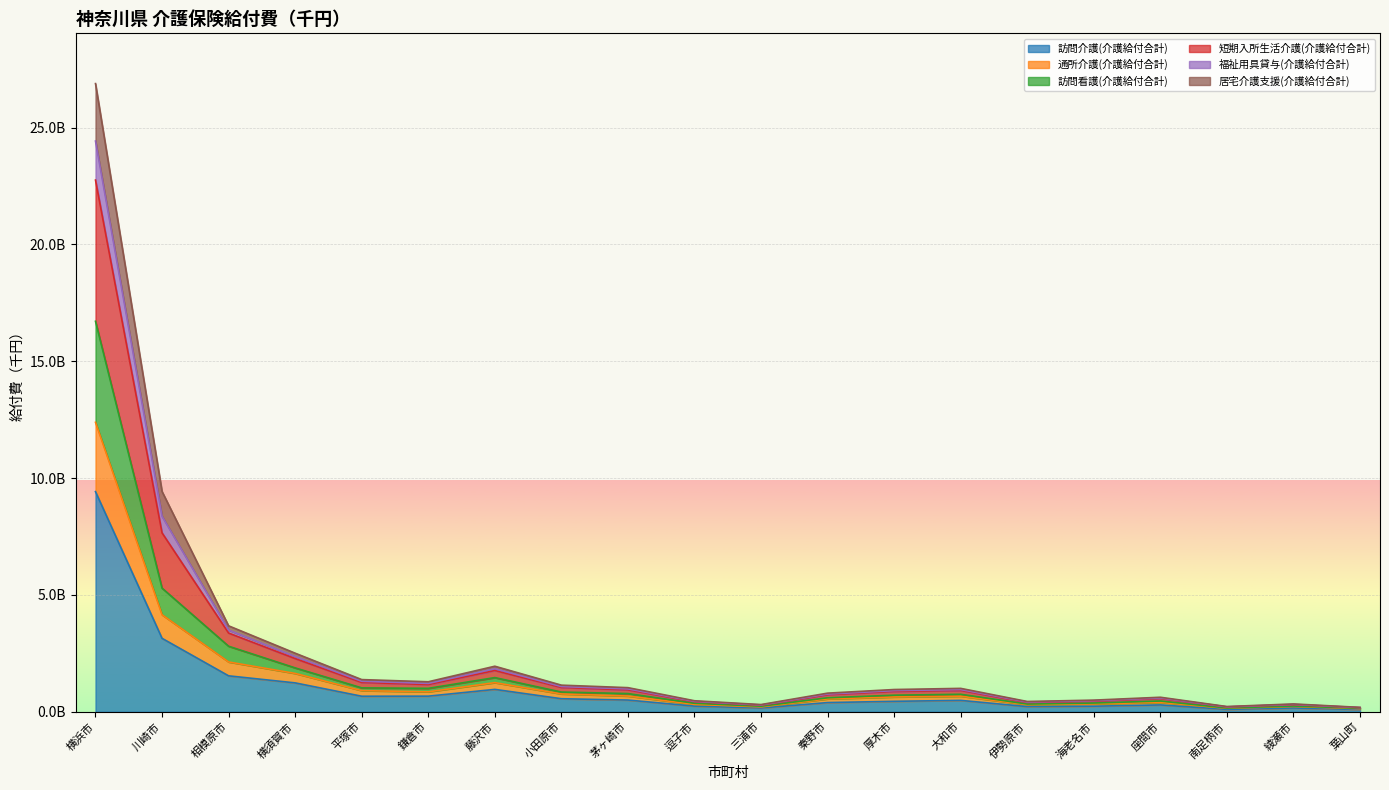

What is the difference between the maximum and minimum values in the 訪問介護(介護給付合計) series?

9322489600